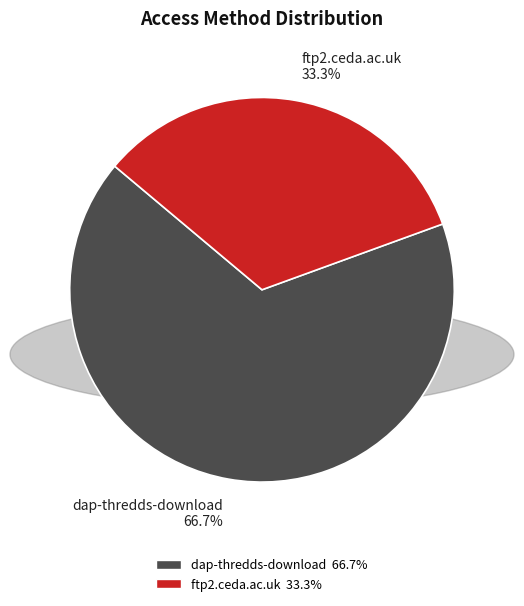

What percentage is the ftp2.ceda.ac.uk slice, to the nearest percent?

33%